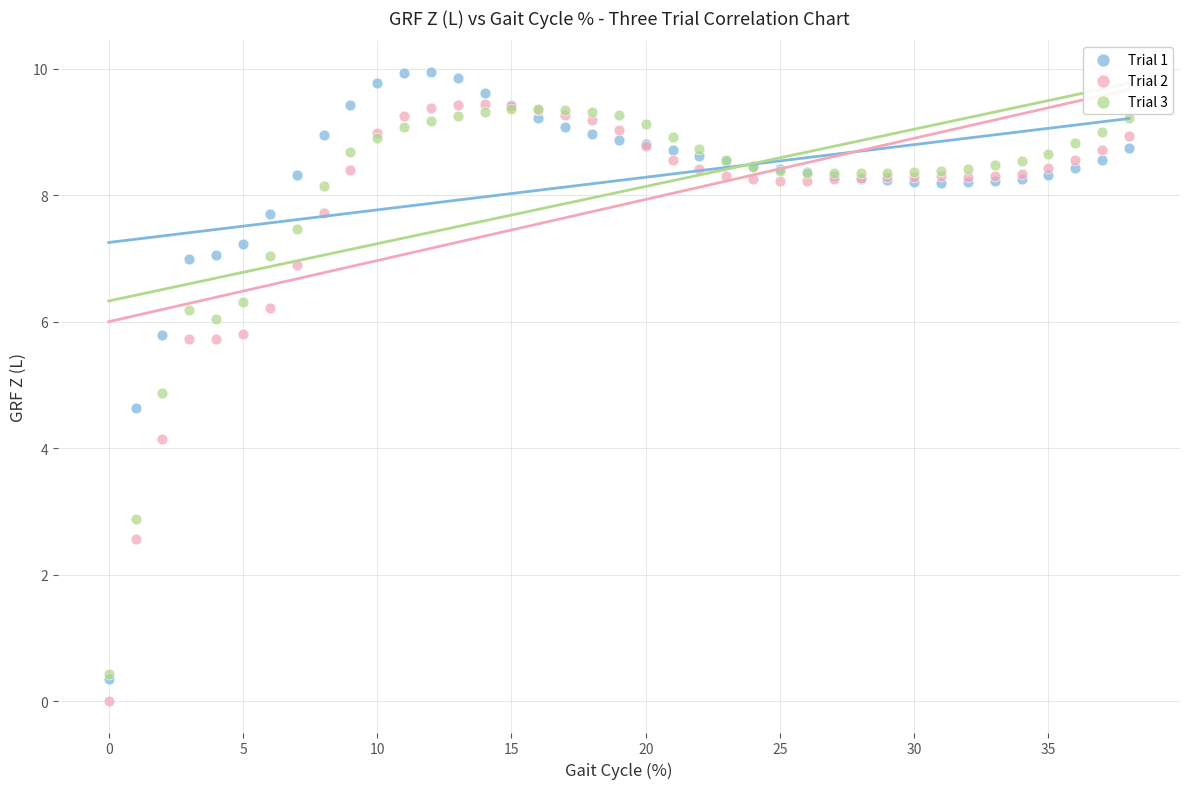

Which series contains the highest Y value?

Trial 1